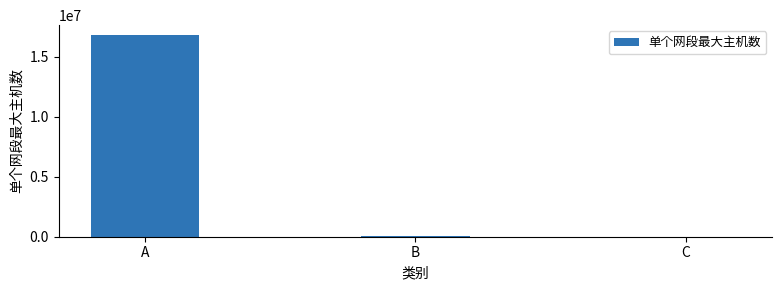

Where does the data first go above 65534?

A